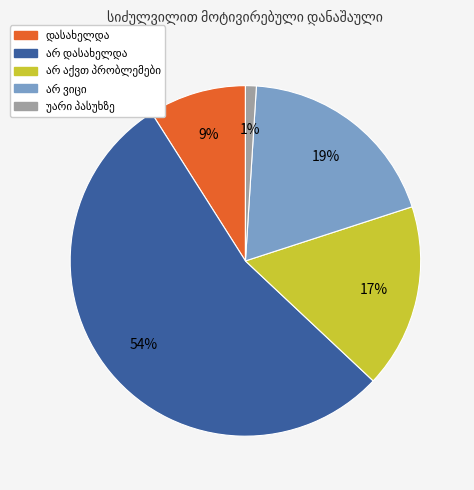

To the nearest percent, what is the difference between the largest and smallest slice percentages?

53%